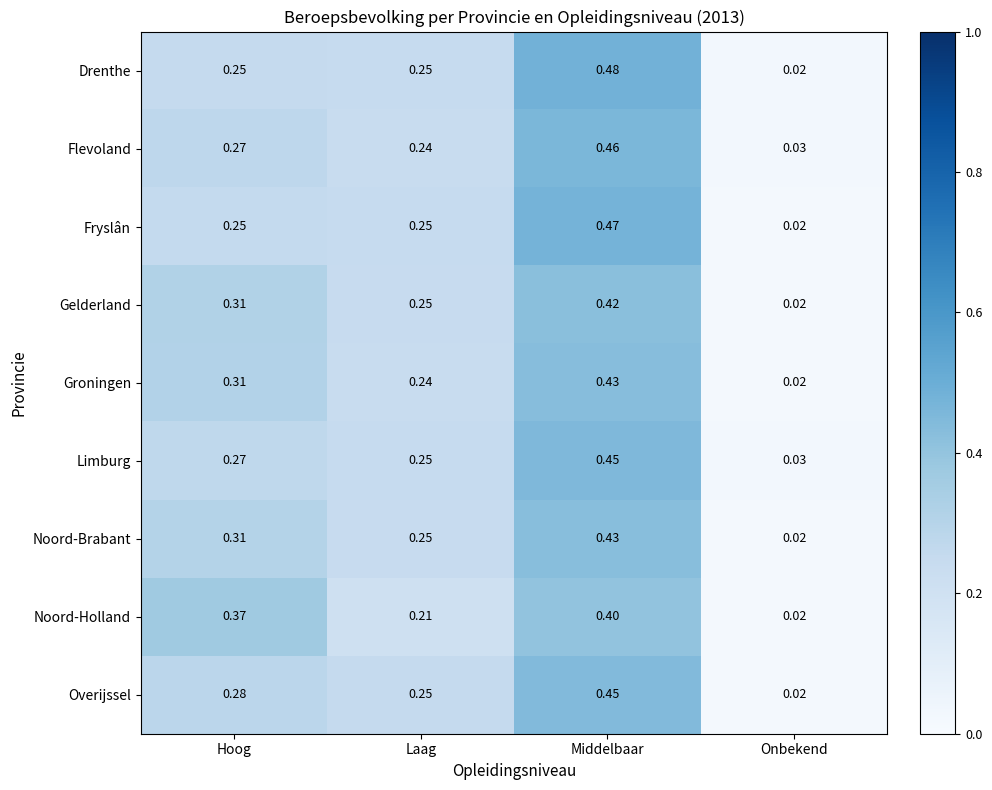

Which series changed the most between Hoog and Laag?

Noord-Holland